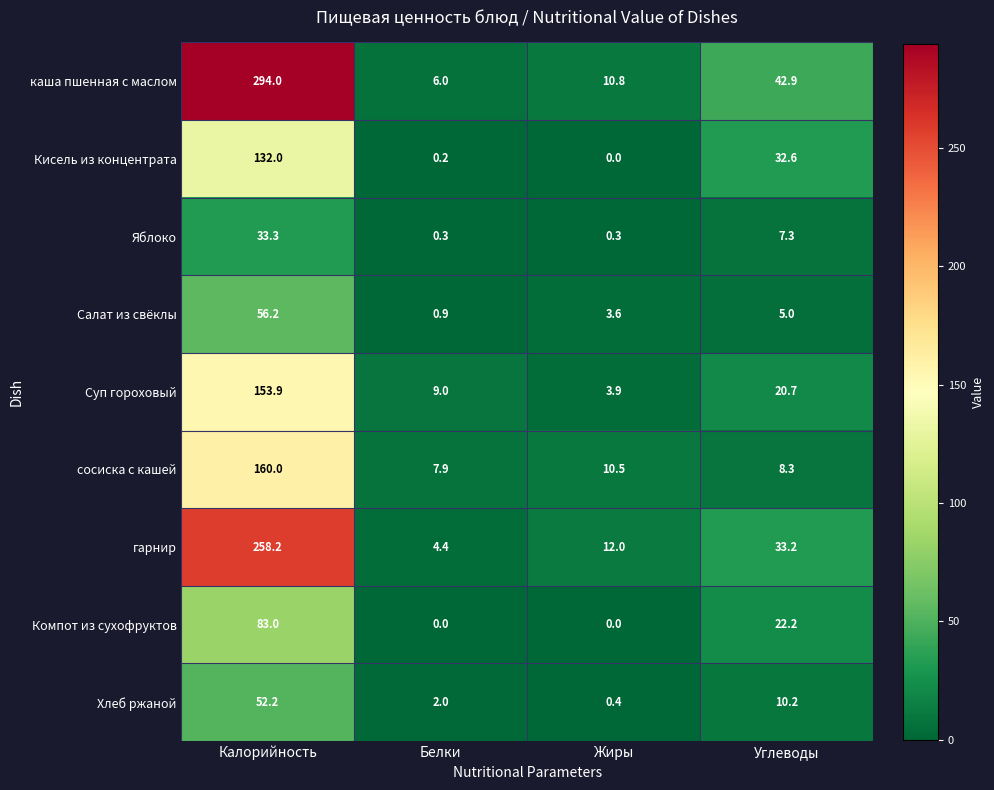

What is the maximum value shown in the chart?

294.0